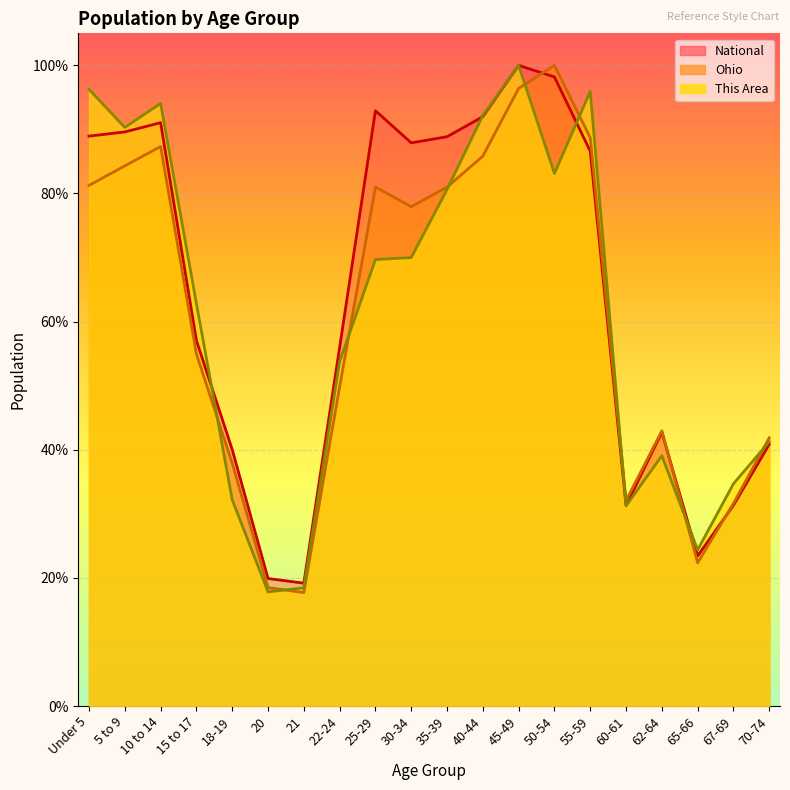

Reading right to left, list all the values displayed in this chart.

This Area: 0.4	0.3	0.2	0.4	0.3	1.0	0.8	1.0	0.9	0.8	0.7	0.7	0.5	0.2	0.2	0.3	0.6	0.9	0.9	1.0
Ohio: 0.4	0.3	0.2	0.4	0.3	0.9	1.0	1.0	0.9	0.8	0.8	0.8	0.5	0.2	0.2	0.4	0.5	0.9	0.8	0.8
National: 0.4	0.3	0.2	0.4	0.3	0.9	1.0	1.0	0.9	0.9	0.9	0.9	0.6	0.2	0.2	0.4	0.6	0.9	0.9	0.9